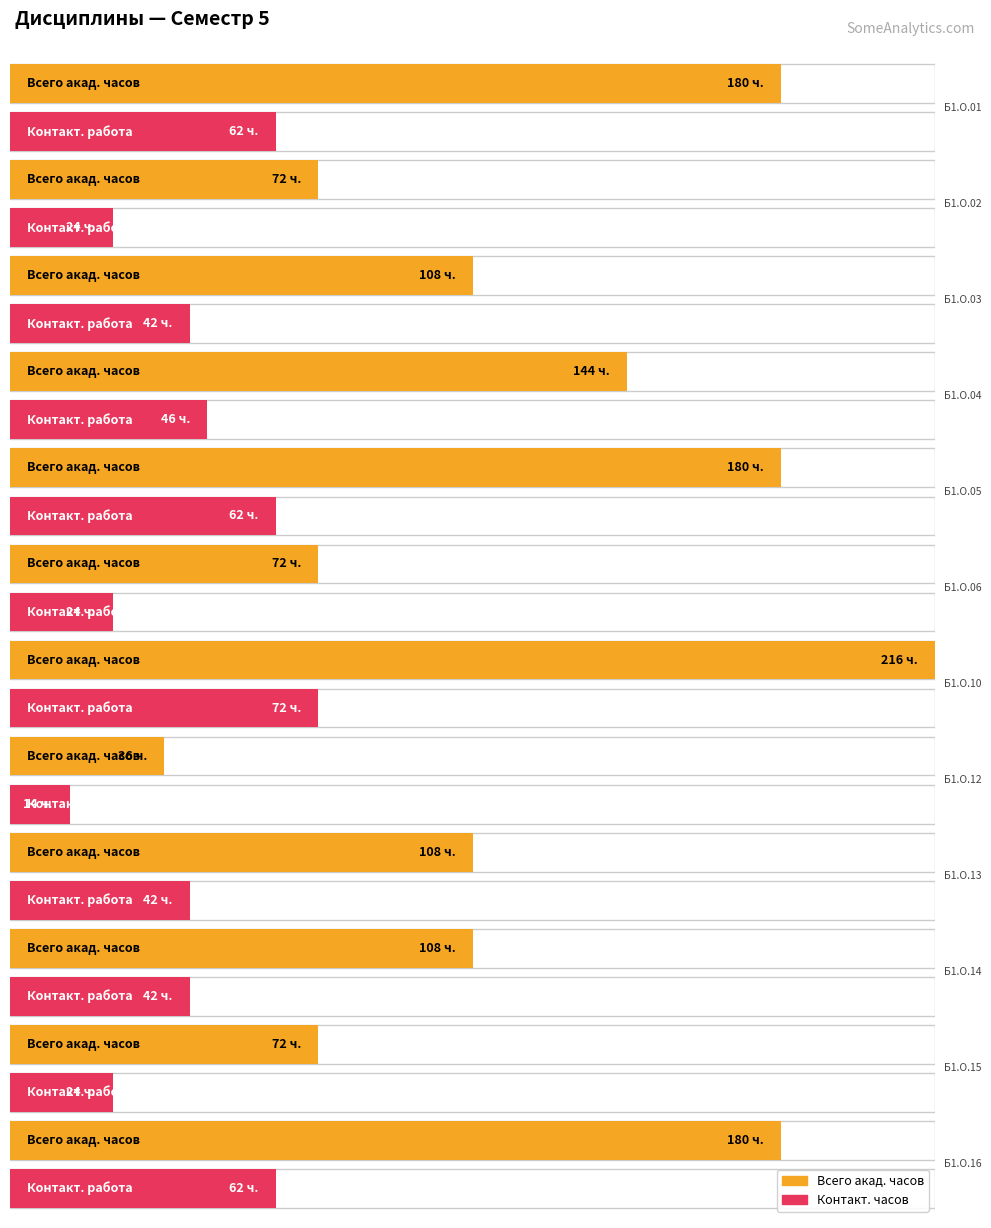

What is the average value of the Семестр 5 (Всего) series?

123